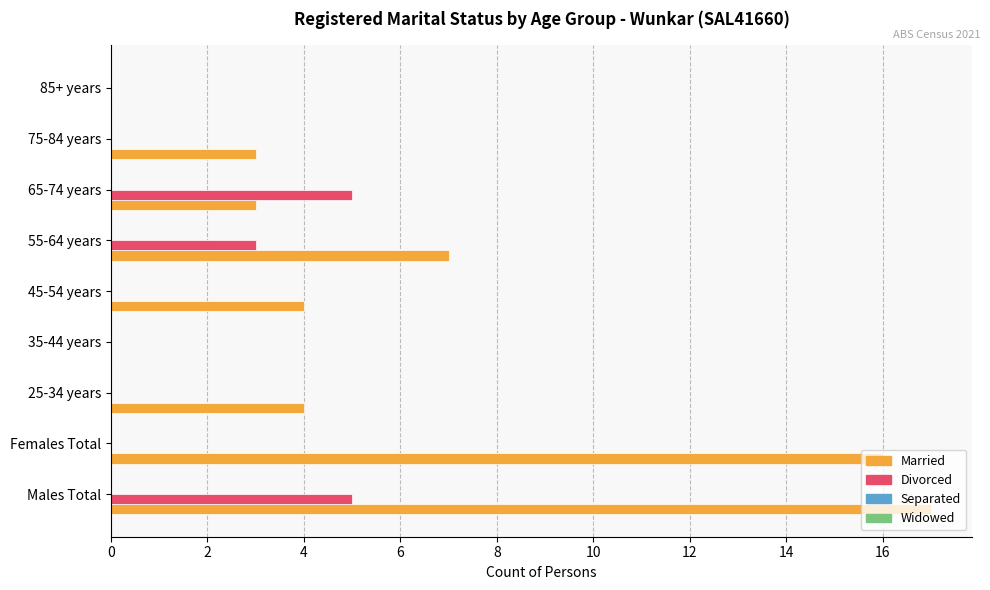

The Married series shows 0 at 85+ years. True or false?

True